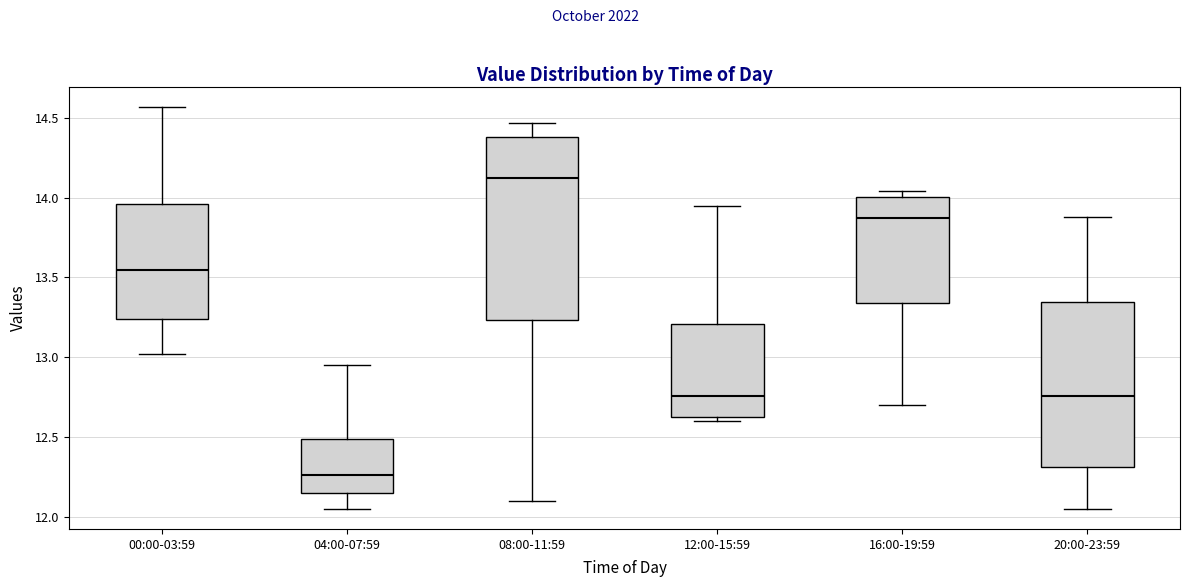

Reading left to right, transcribe this box plot: for each box, give where its median line is, the range the box spans, and where its two whiskers end, as read against the y-axis. The values are not printed on the chart, so give them approximately, as read against the axis.

00:00-03:59: median 13.55, box 13.25 to 13.95, whiskers 13.00 to 14.55
04:00-07:59: median 12.25, box 12.15 to 12.50, whiskers 12.05 to 12.95
08:00-11:59: median 14.10, box 13.25 to 14.40, whiskers 12.10 to 14.45
12:00-15:59: median 12.75, box 12.65 to 13.20, whiskers 12.60 to 13.95
16:00-19:59: median 13.85, box 13.35 to 14.00, whiskers 12.70 to 14.05
20:00-23:59: median 12.75, box 12.30 to 13.35, whiskers 12.05 to 13.90